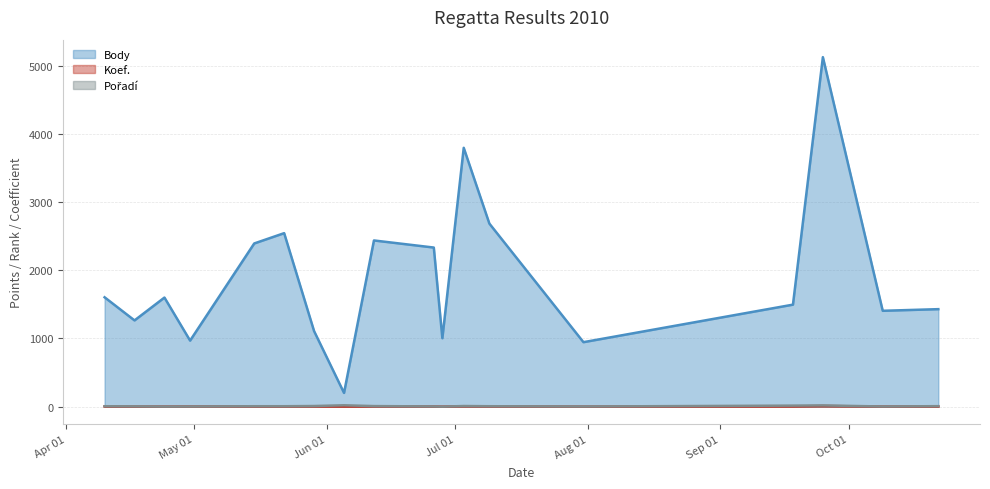

At which category does Body reach its first local valley?

2010-04-17